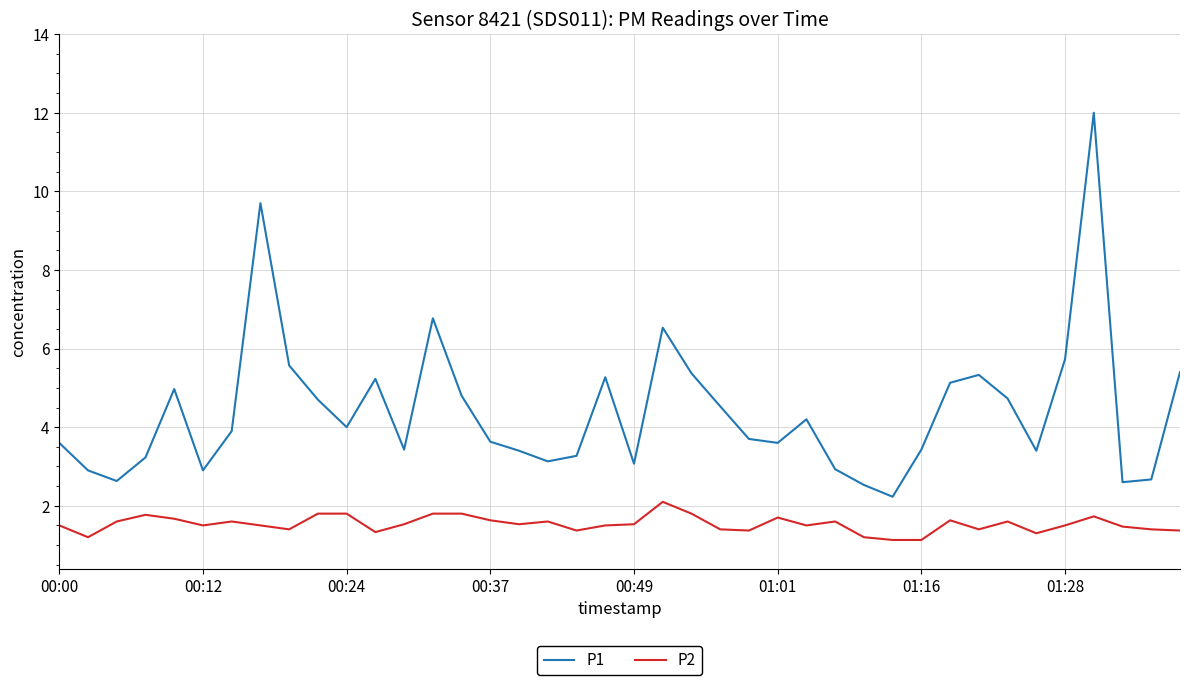

What is the difference between the maximum and minimum values in the P2 series?

1.0